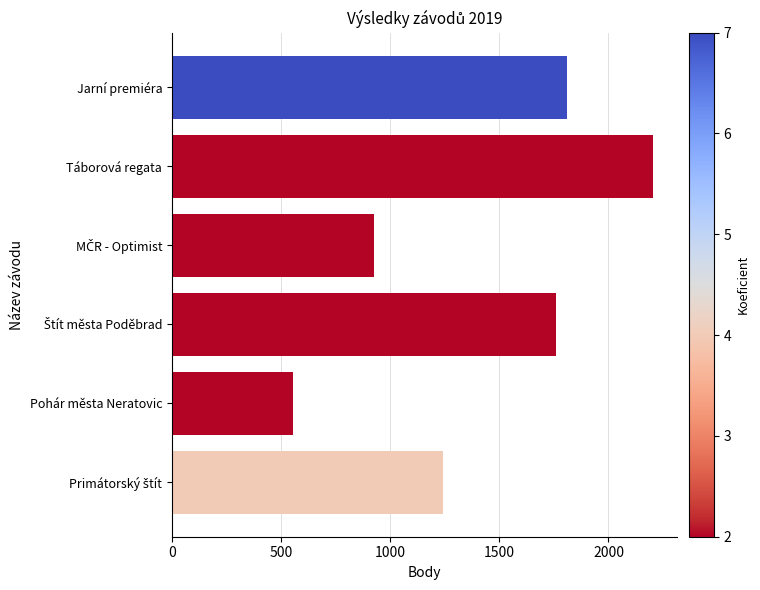

What value does the data have at Pohár města Neratovic, to the nearest 10?

550